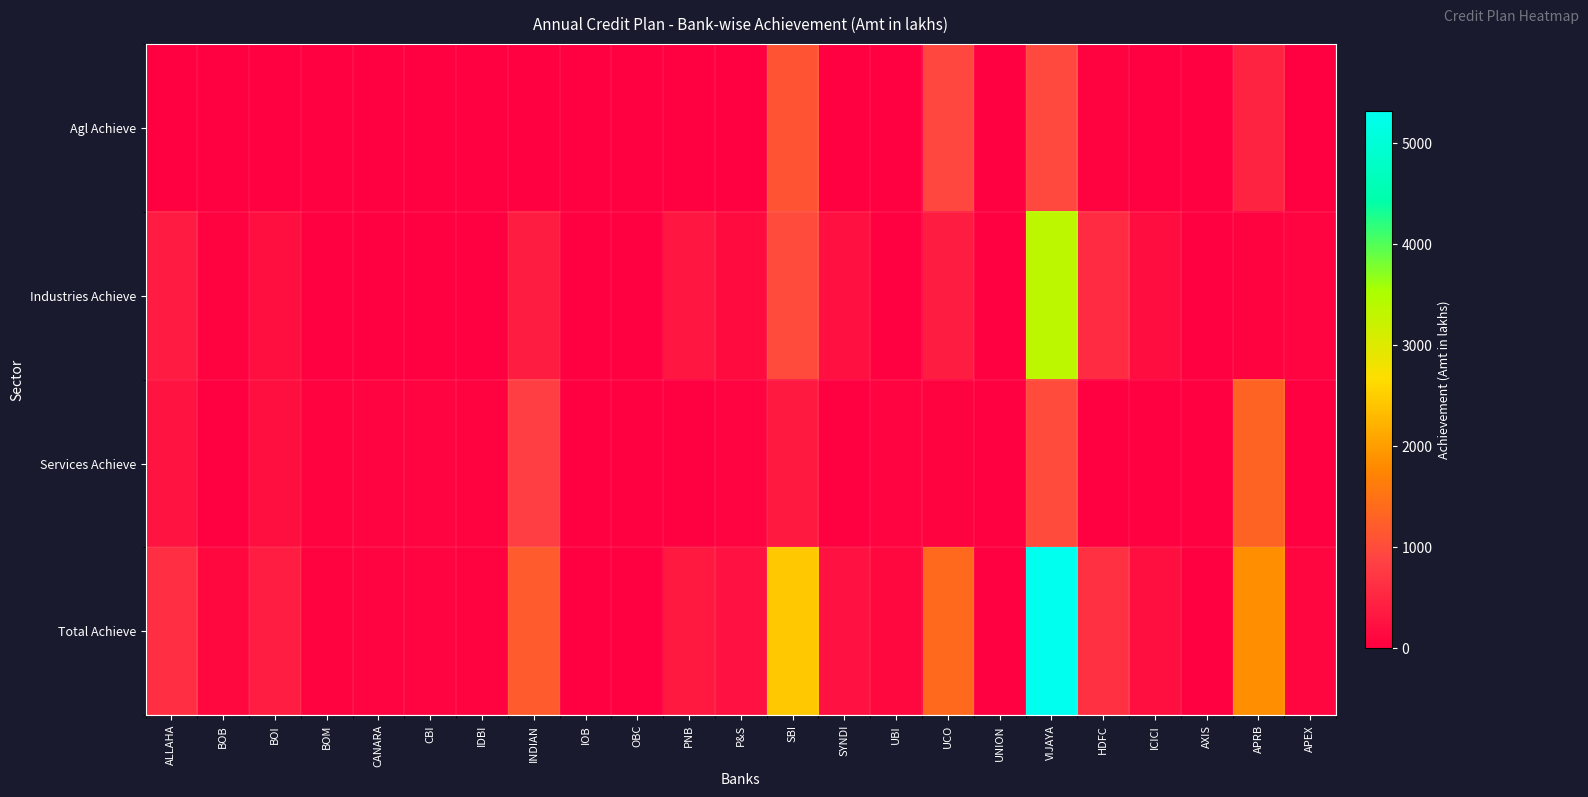

Which series has the largest range (max minus min)?

Total Achieve